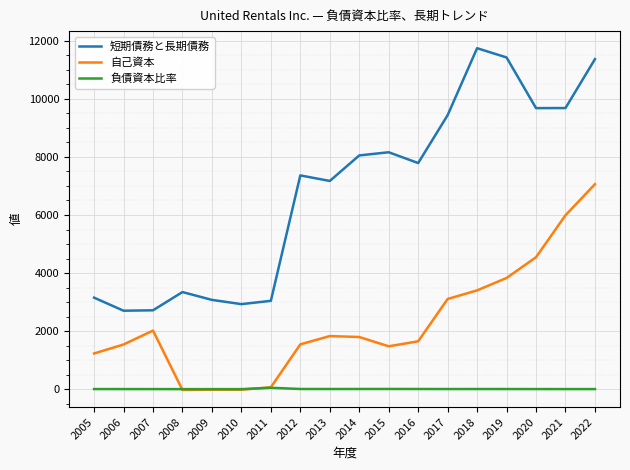

What is the greatest value displayed?

11747.0